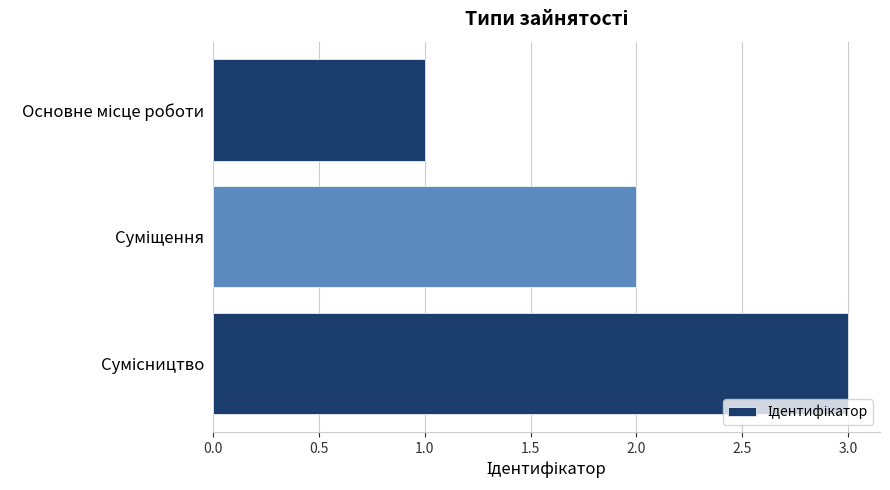

What is the greatest value displayed?

3